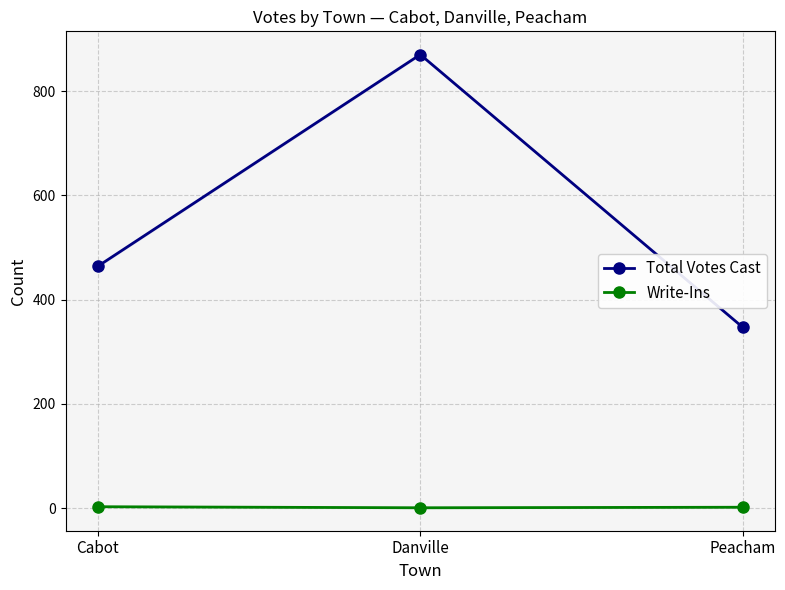

How many data points does each series have?

3